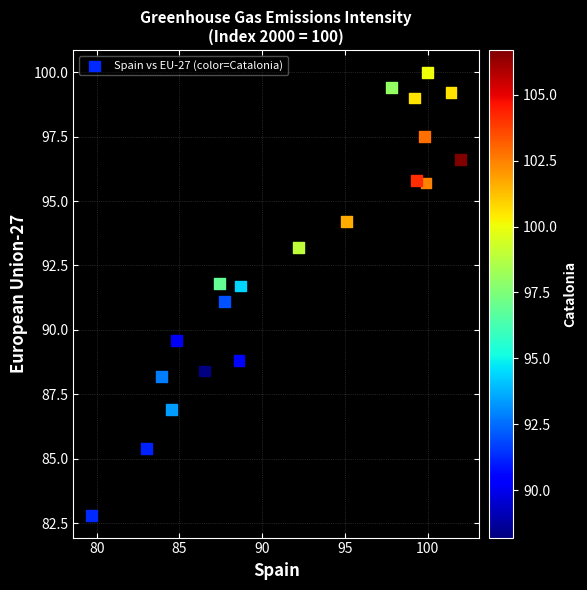

What is the range of X values (max minus min)?

22.3